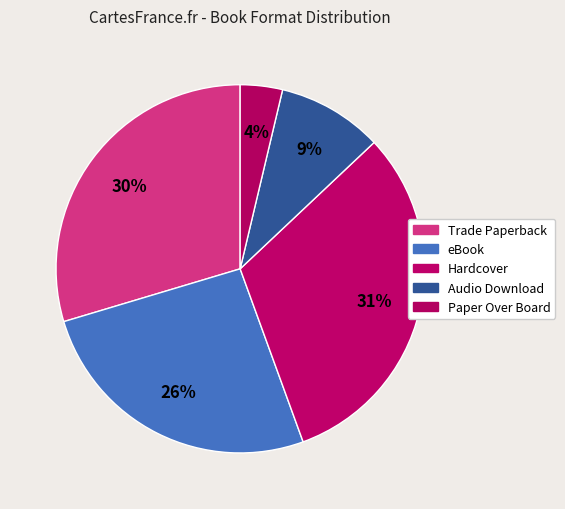

What is the total percentage of Hardcover and Paper Over Board?

35.2%